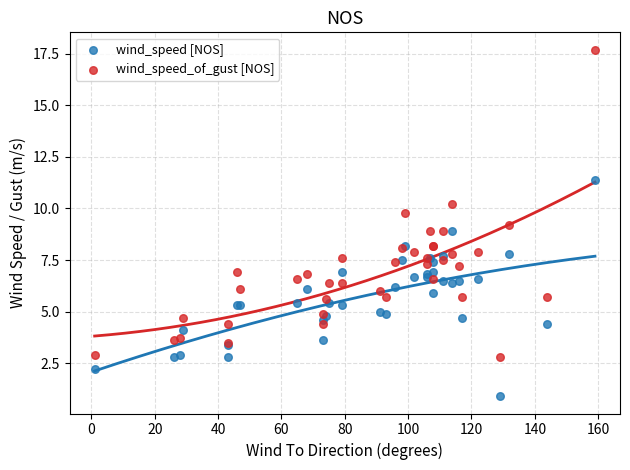

Which series has the widest spread of Y values?

wind_speed_of_gust [NOS]